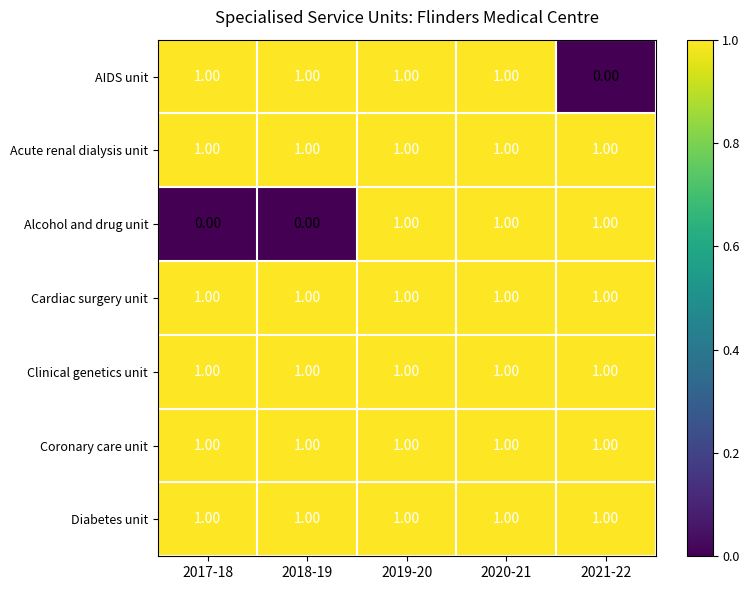

What is the sum of all AIDS unit values?

4